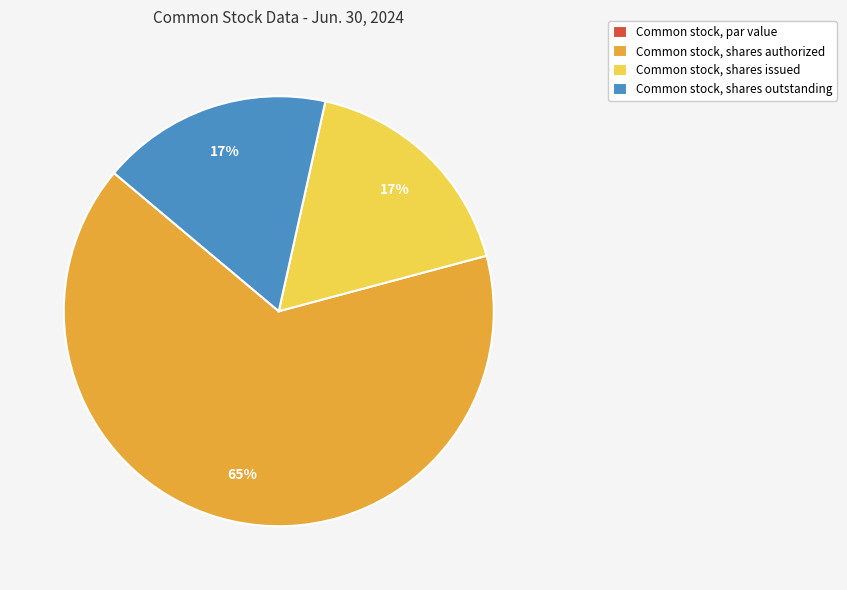

Is it true that Common stock, shares outstanding is 17% of the pie?

True